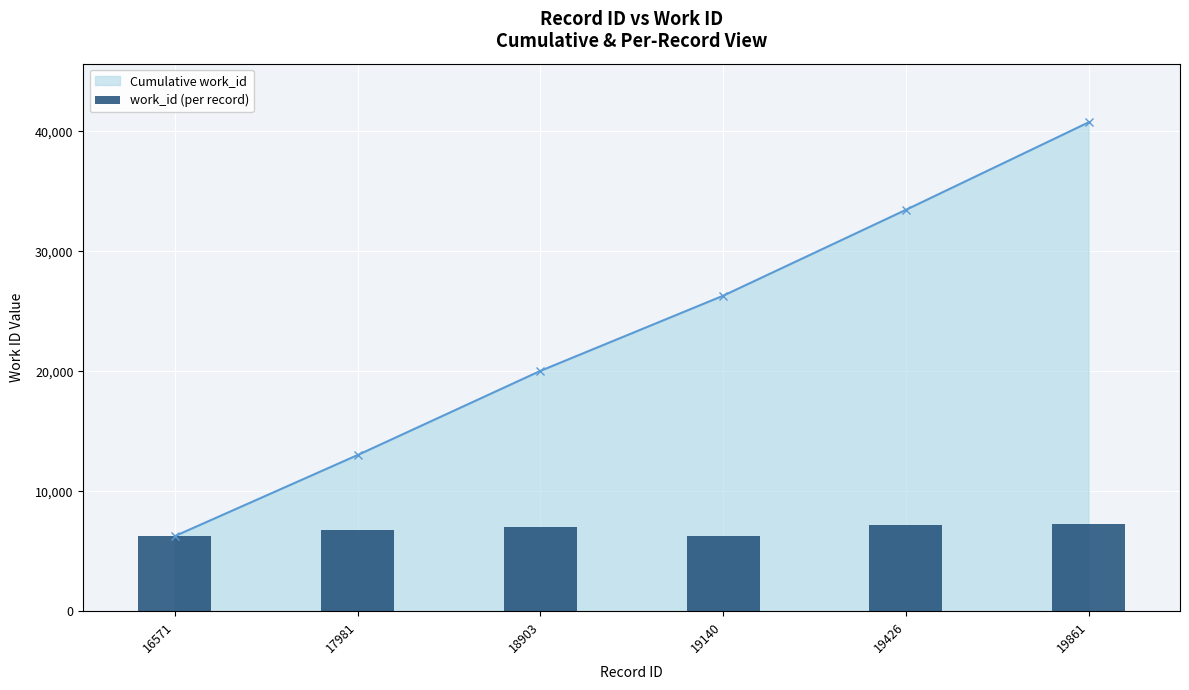

Count the number of values greater than 7013.

2